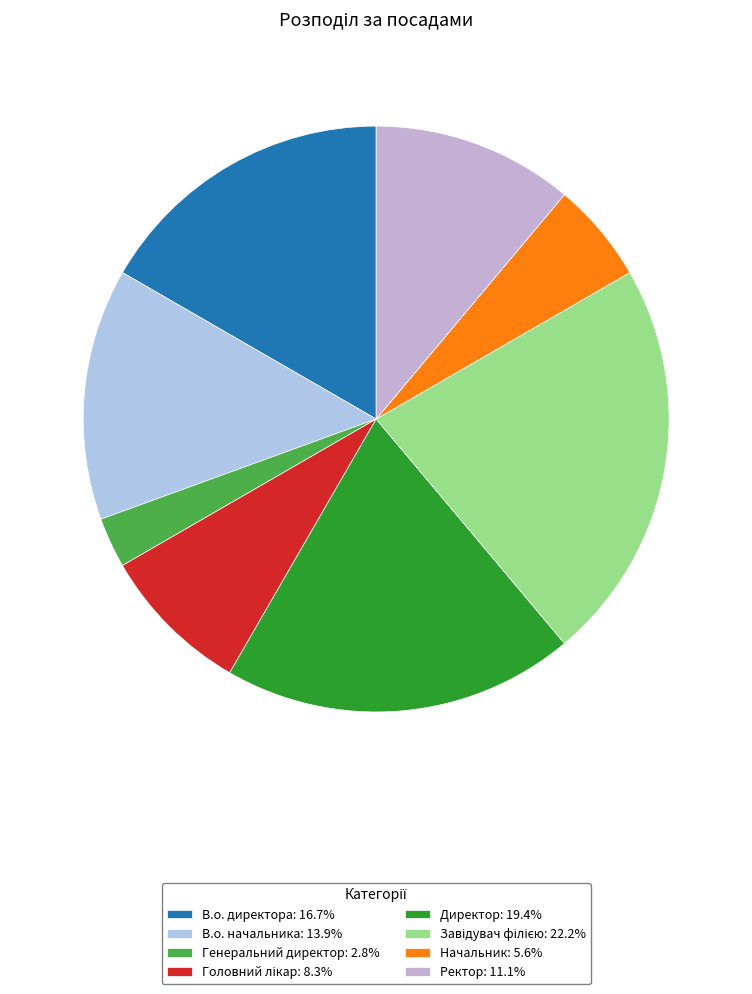

Does В.о. директора represent more than half of the total?

No